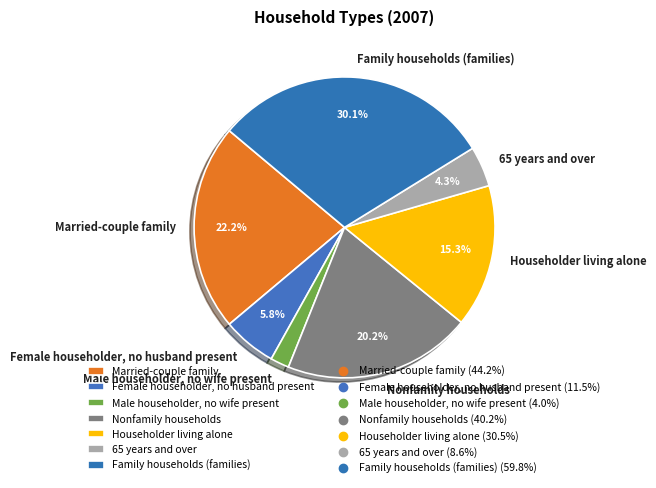

Which category has the biggest portion of the pie?

Family households (families)